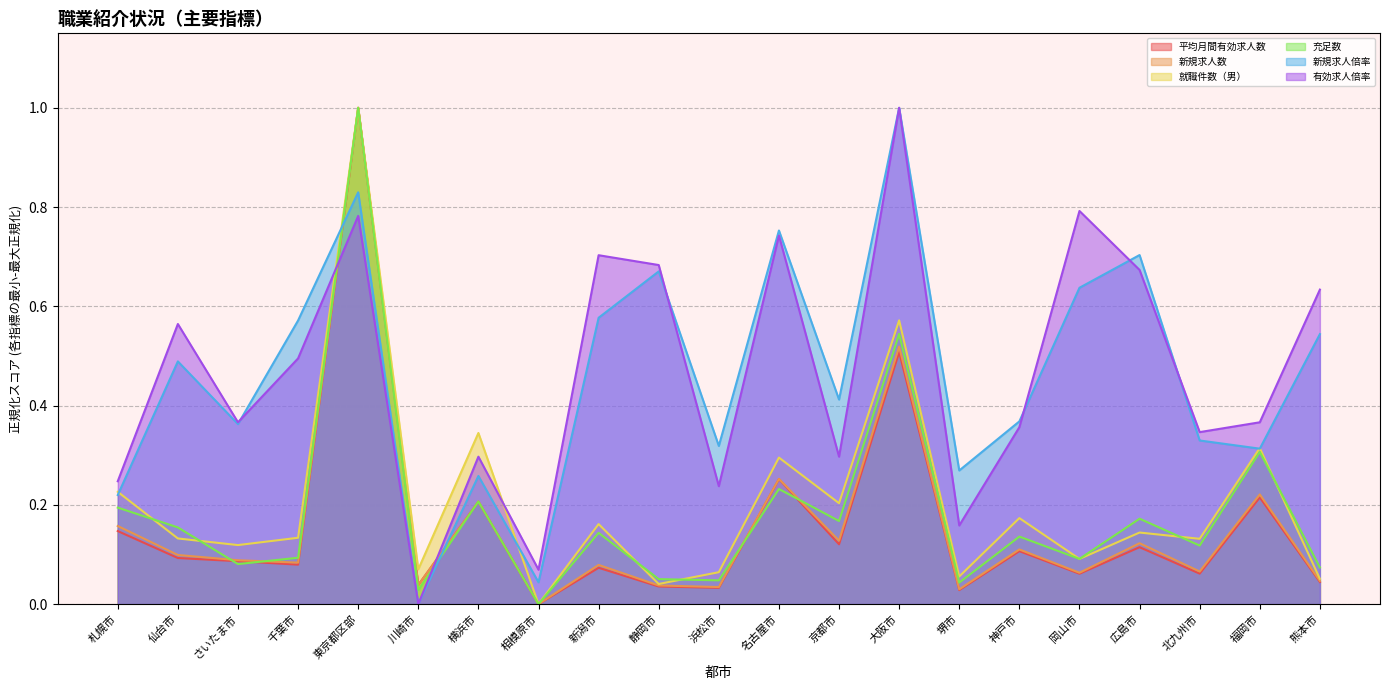

How many series are shown in this chart?

6